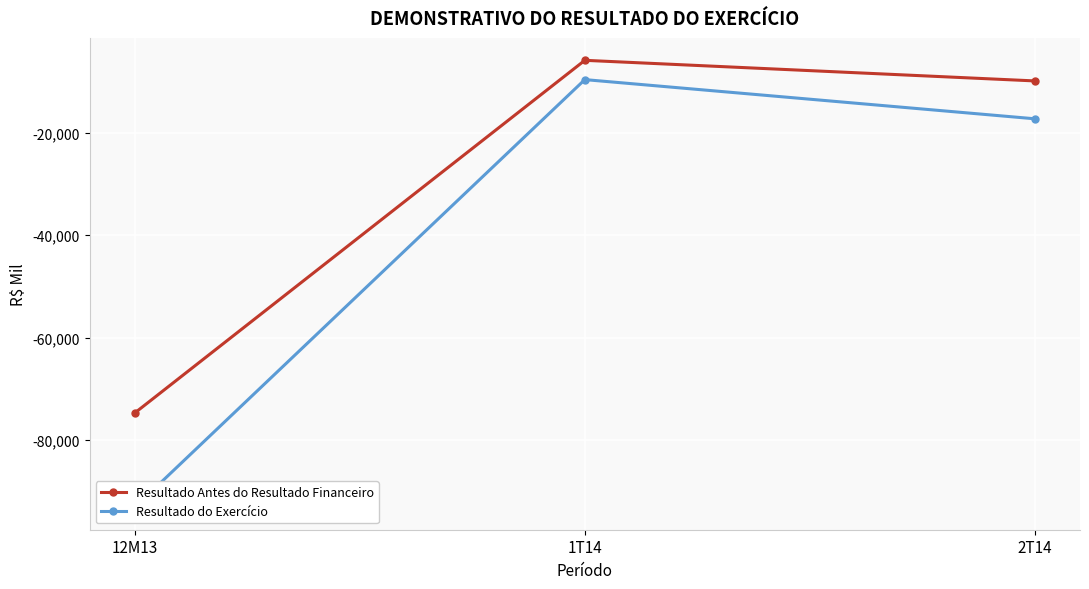

True or false: Resultado do Exercício has a value of -63035.7 at 12M13.

False